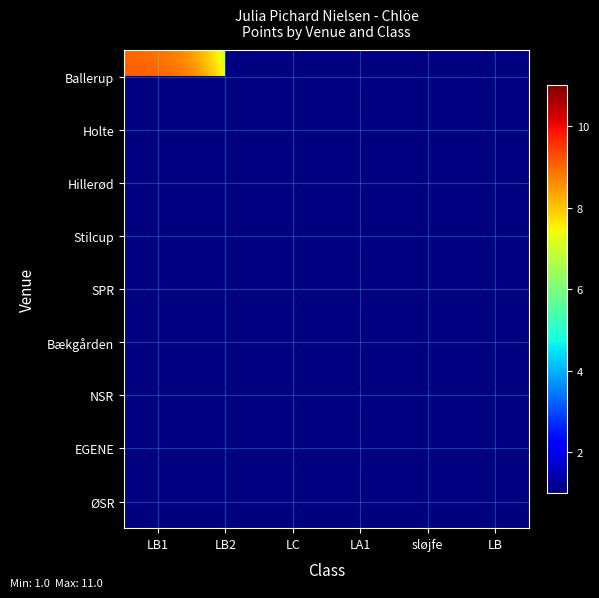

Reading right to left, extract all data points from this chart.

Ballerup: LB=0	sløjfe=0	LA1=0	LC=1	LB2=8	LB1=9
Holte: LB=0	sløjfe=2	LA1=11	LC=1	LB2=11	LB1=10
Hillerød: LB=0	sløjfe=0	LA1=0	LC=5	LB2=0	LB1=0
Stilcup: LB=6	sløjfe=0	LA1=0	LC=1	LB2=0	LB1=8
SPR: LB=2	sløjfe=0	LA1=0	LC=0	LB2=0	LB1=0
Bækgården: LB=0	sløjfe=0	LA1=0	LC=0	LB2=11	LB1=8
NSR: LB=0	sløjfe=0	LA1=0	LC=0	LB2=10	LB1=0
EGENE: LB=0	sløjfe=0	LA1=0	LC=0	LB2=0	LB1=10
ØSR: LB=0	sløjfe=0	LA1=0	LC=0	LB2=11	LB1=0